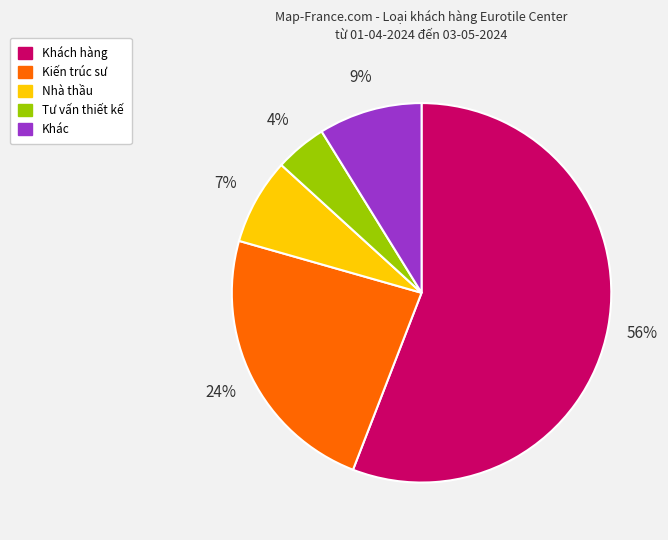

Does any single category account for the majority?

Yes